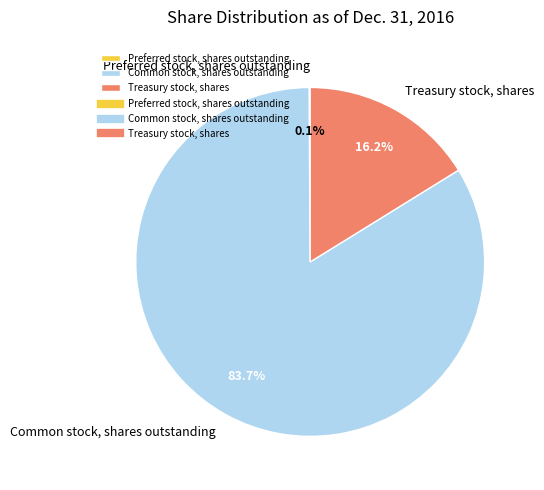

What percentage is the Treasury stock, shares slice, to the nearest percent?

16%